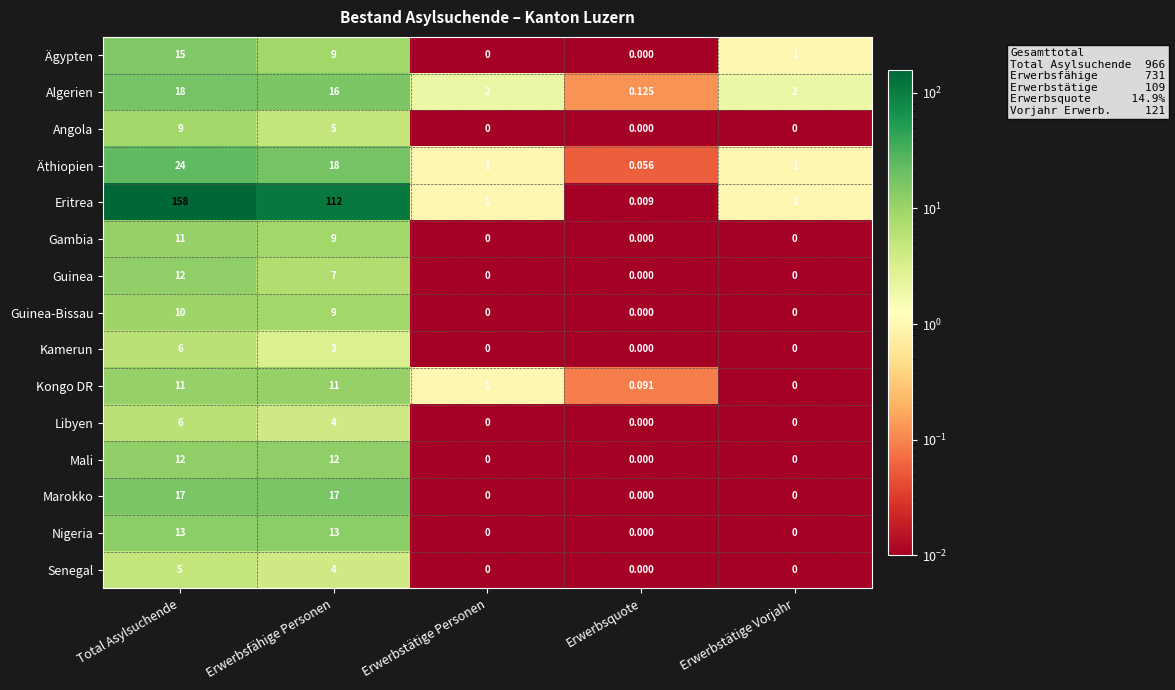

Count the number of categories in the chart.

5